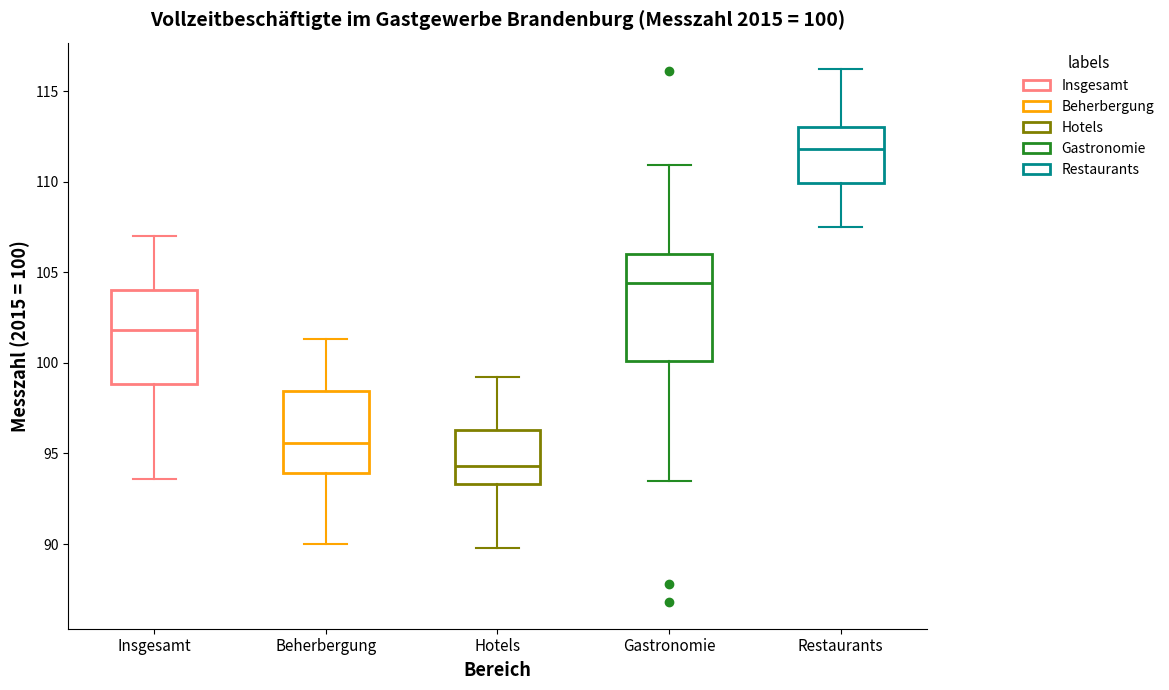

Comparing the boxes themselves (not the whiskers), which one is the tallest?

Gastronomie